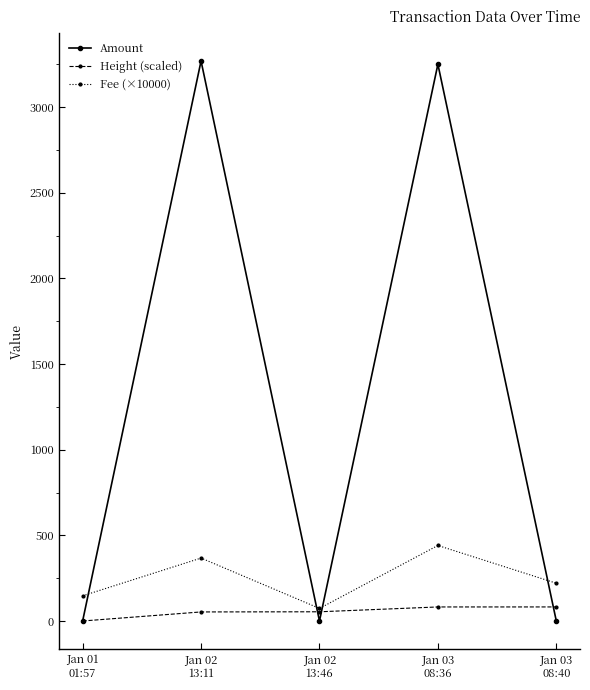

What are all the series names shown in the legend?

Amount, Height (scaled), Fee (×10000)